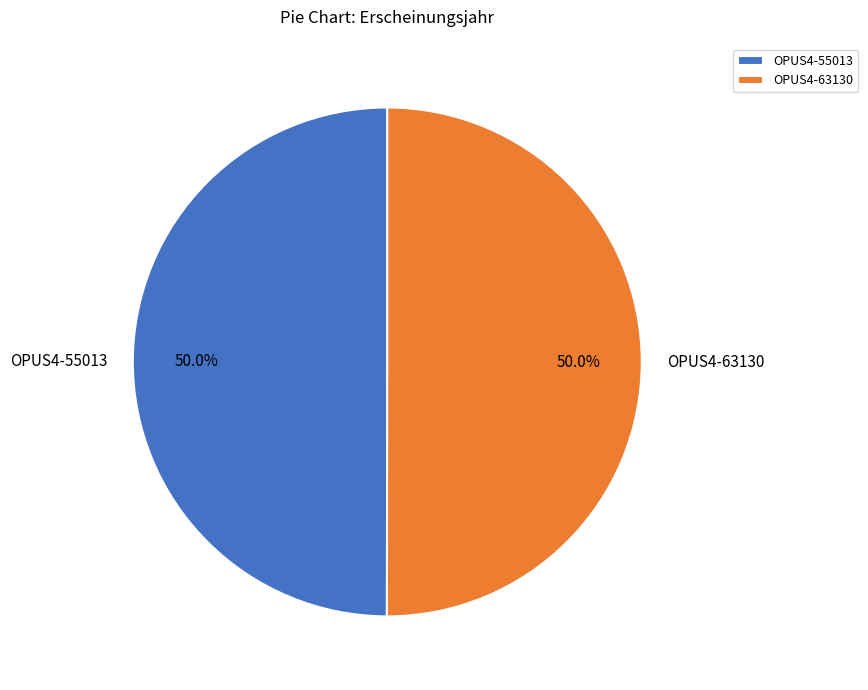

Do OPUS4-55013 and OPUS4-63130 together represent more than half of the pie?

Yes